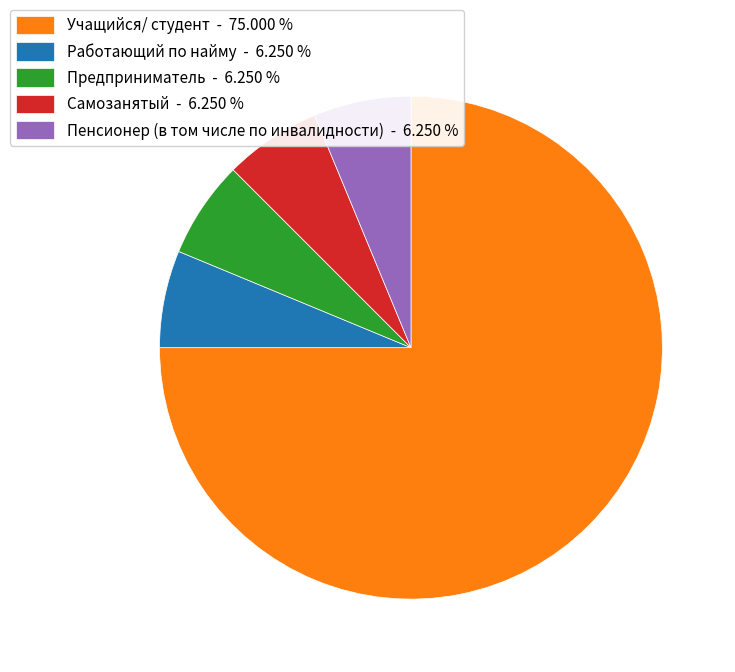

Do Учащийся/ студент and Пенсионер (в том числе по инвалидности) together represent more than half of the pie?

Yes